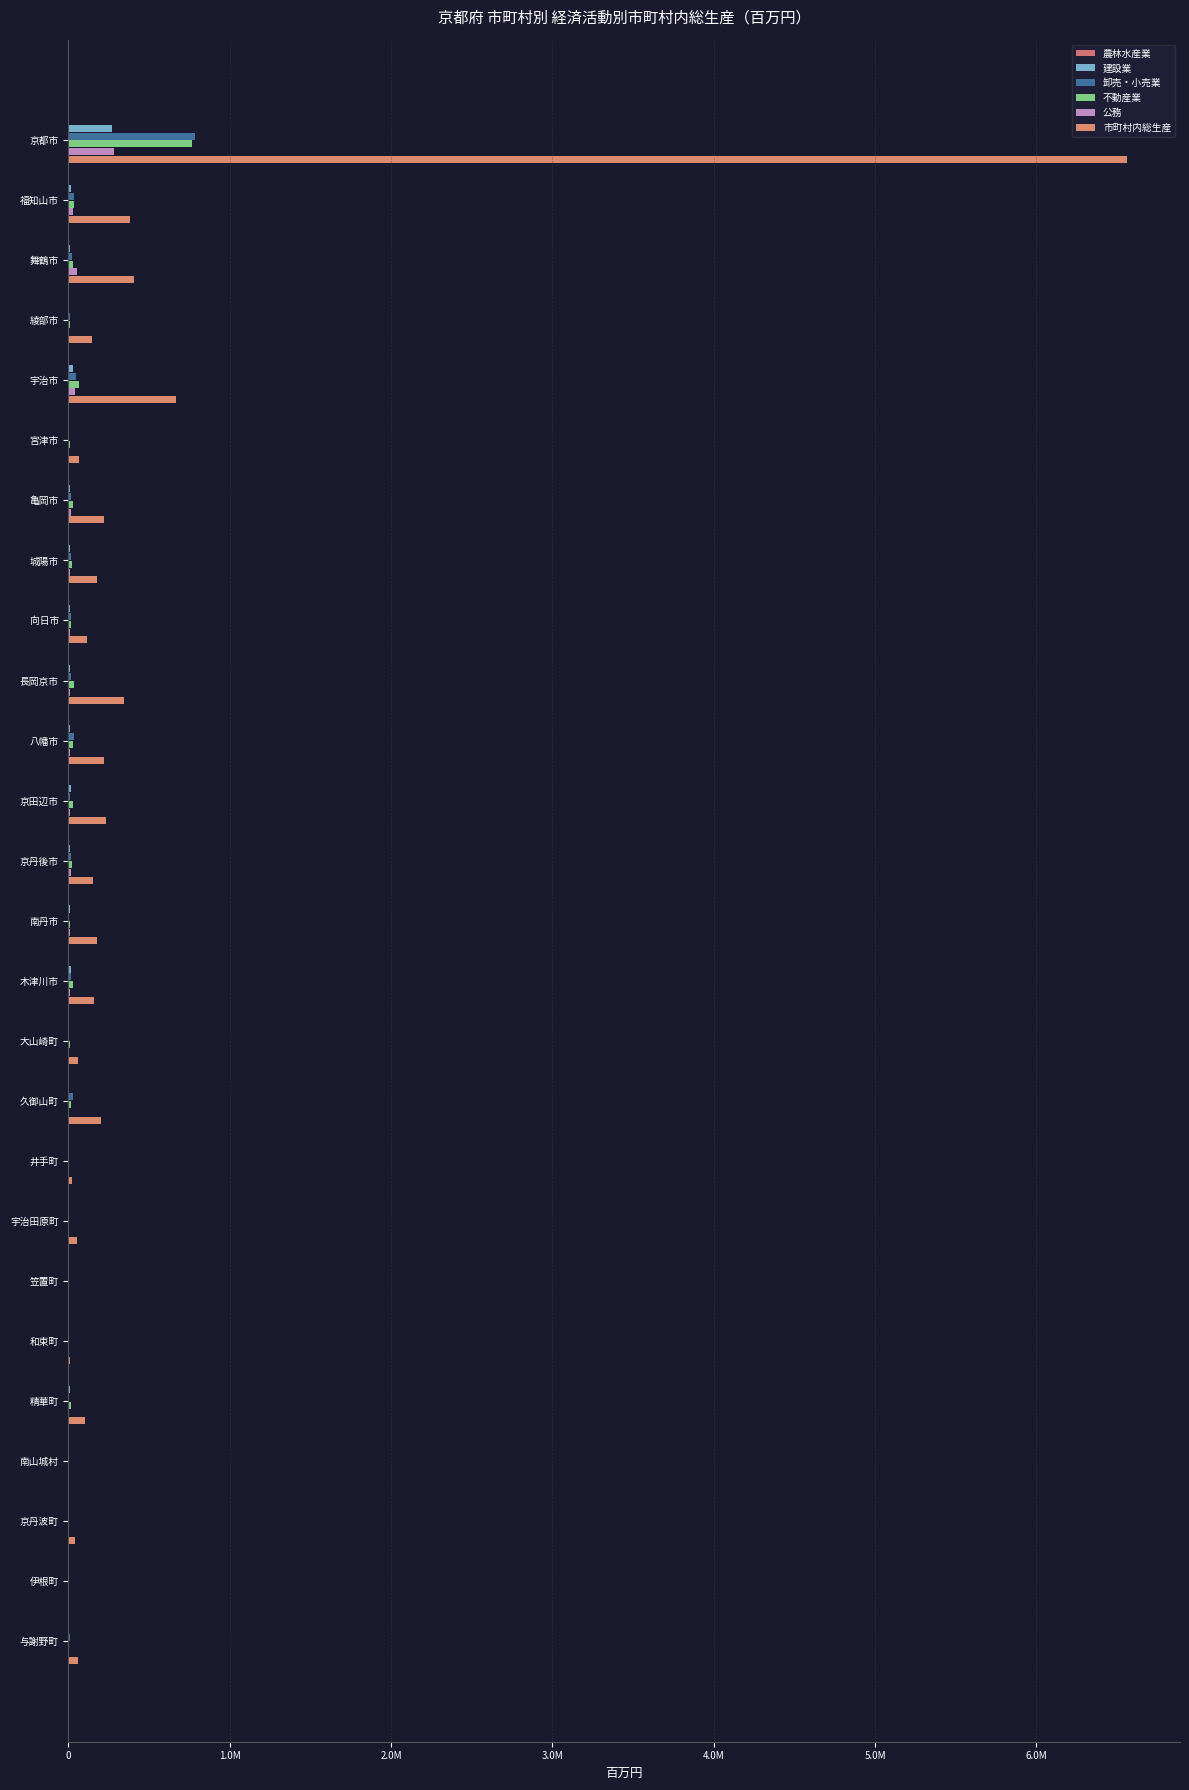

How many data points in 不動産業 are above 17136?

12